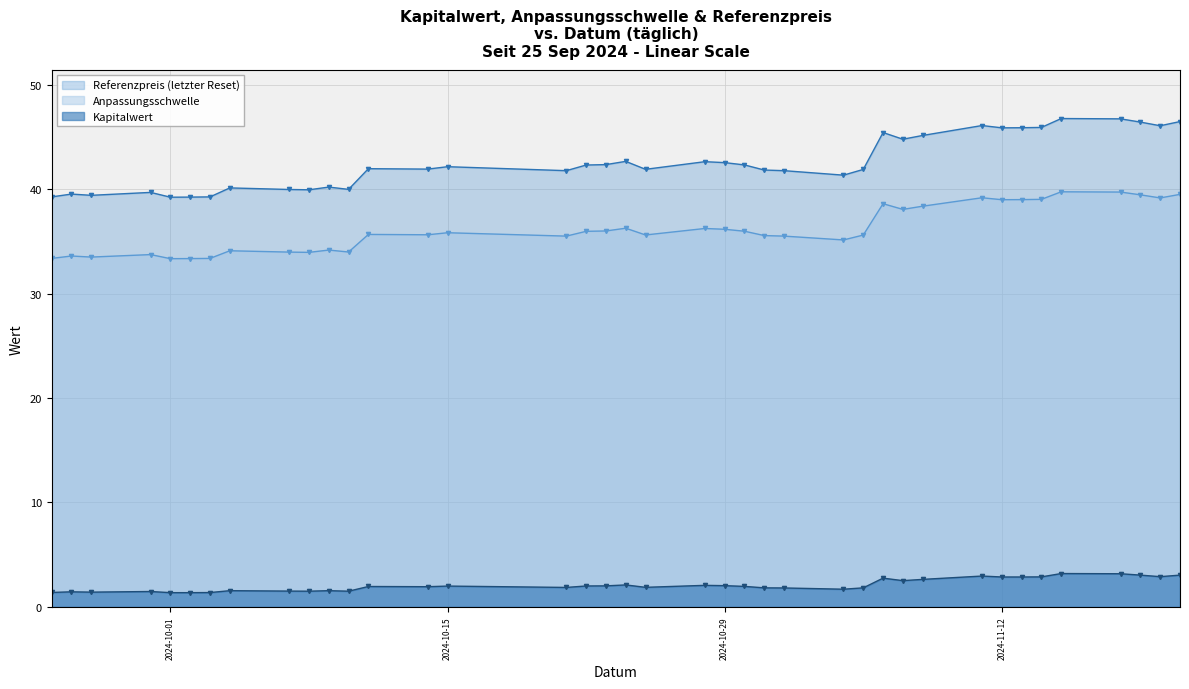

How many categories are shown in the chart?

39